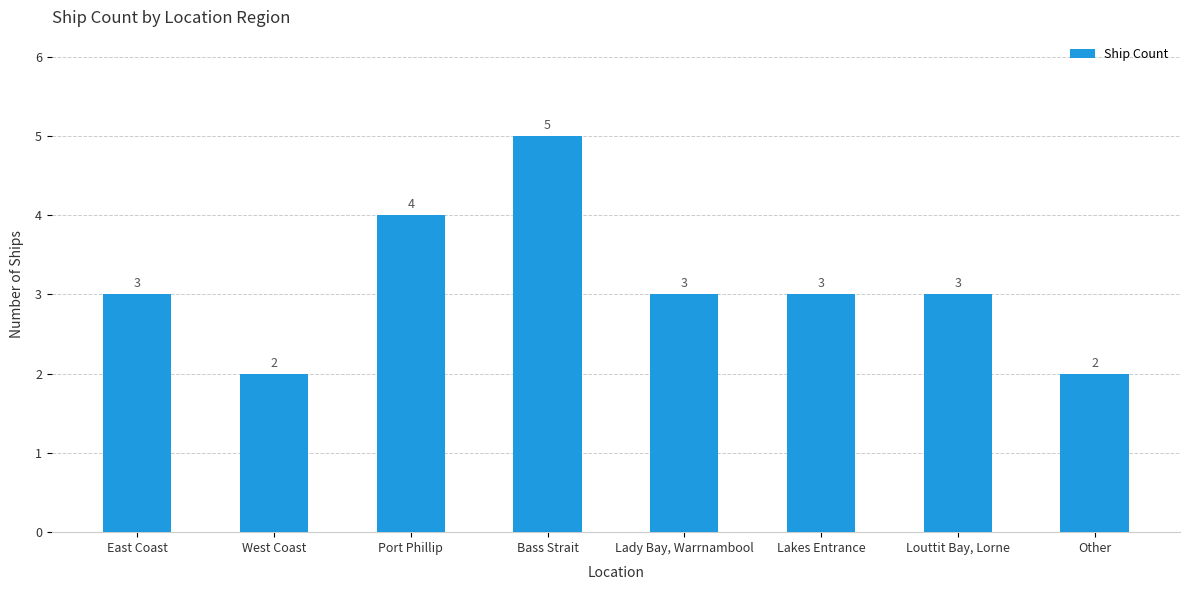

At which category does the chart reach its peak across all series?

Bass Strait